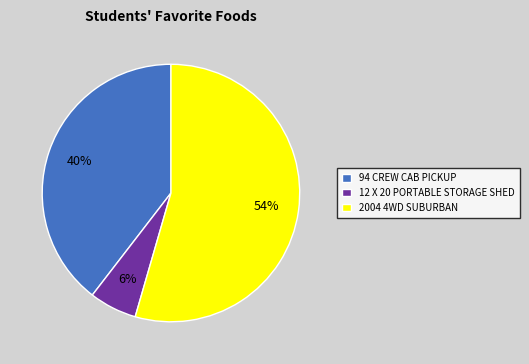

What is the ratio of the value at 2004 4WD SUBURBAN to the value at 94 CREW CAB PICKUP?

1.4